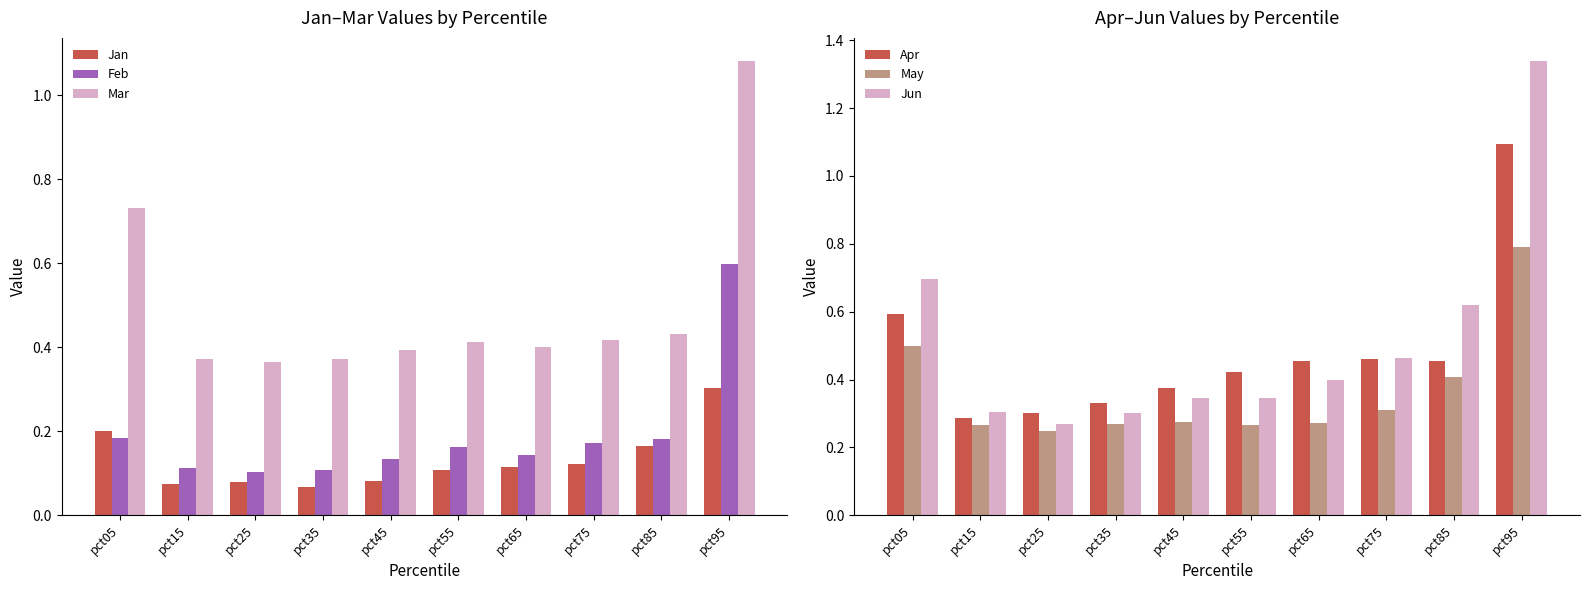

What is the difference between the highest and lowest values at pct25?

0.3